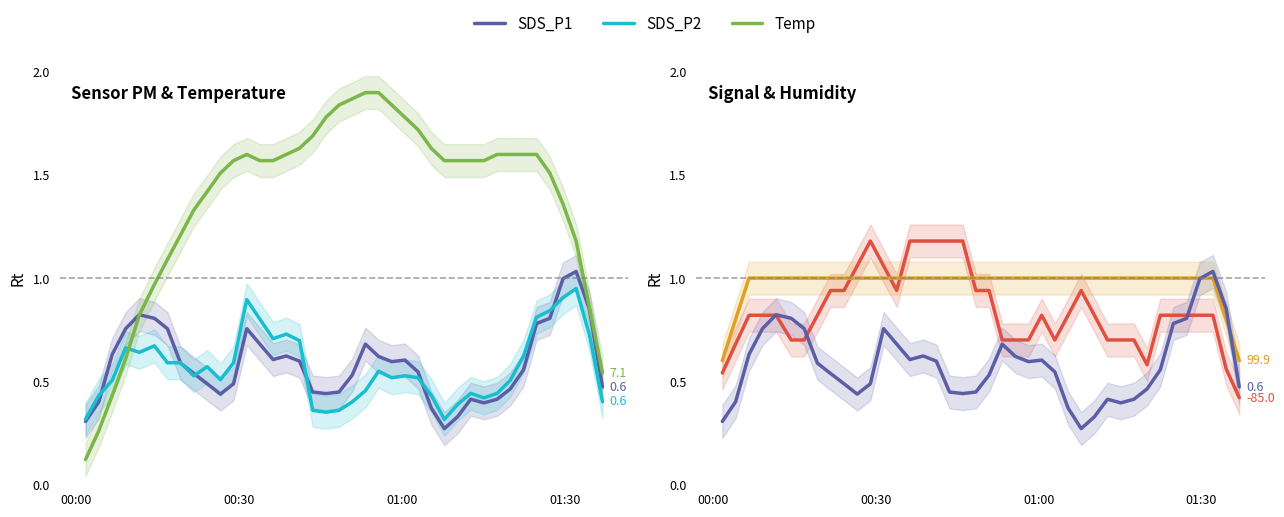

What is the average value of the Signal series?

0.8